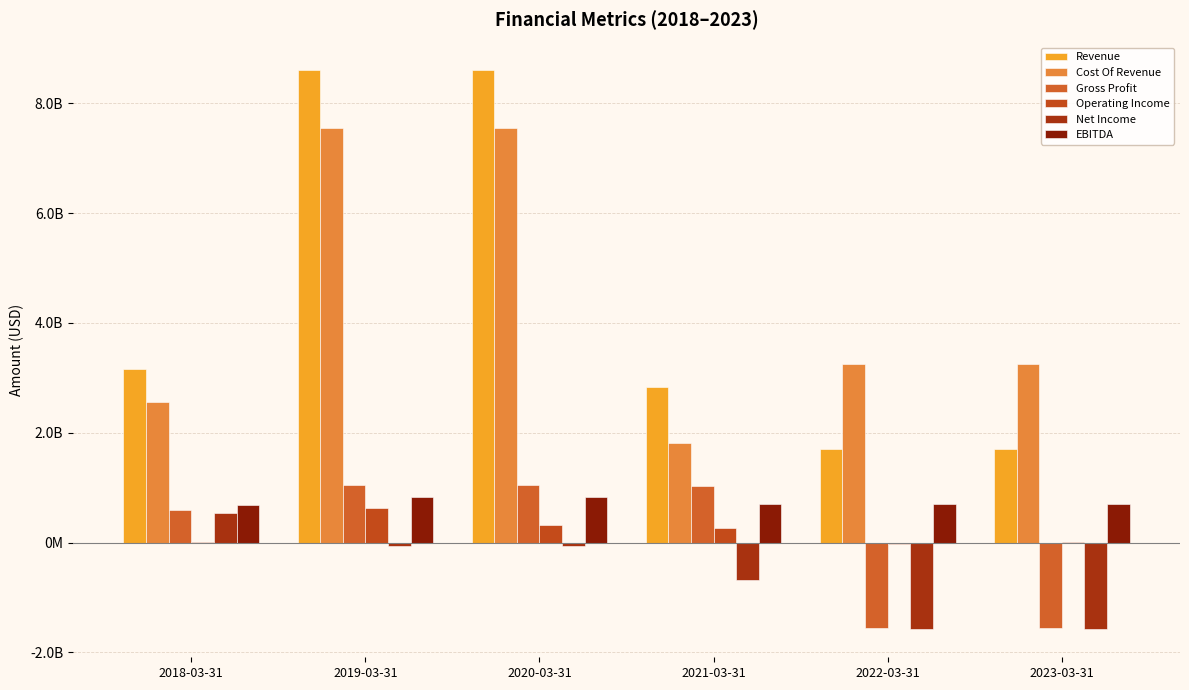

Does the chart contain stacked bars?

No